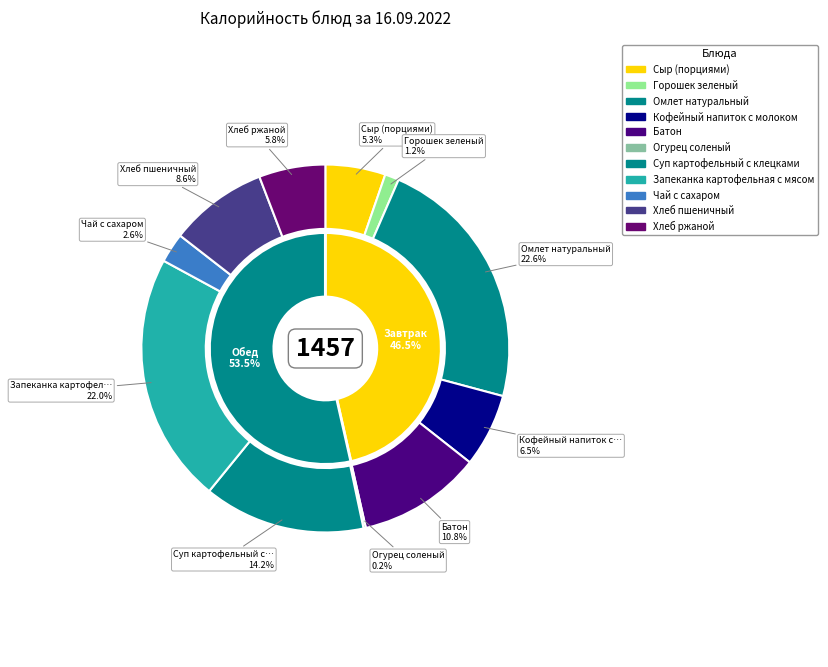

Is Омлет натуральный the majority of the pie?

No